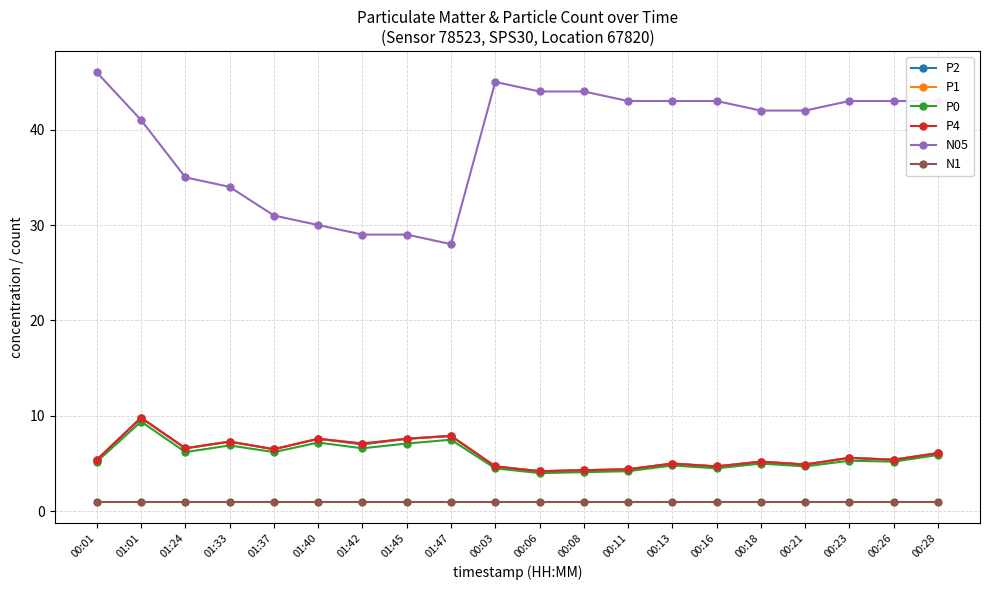

What is the label of the 15th point from the left?

00:16